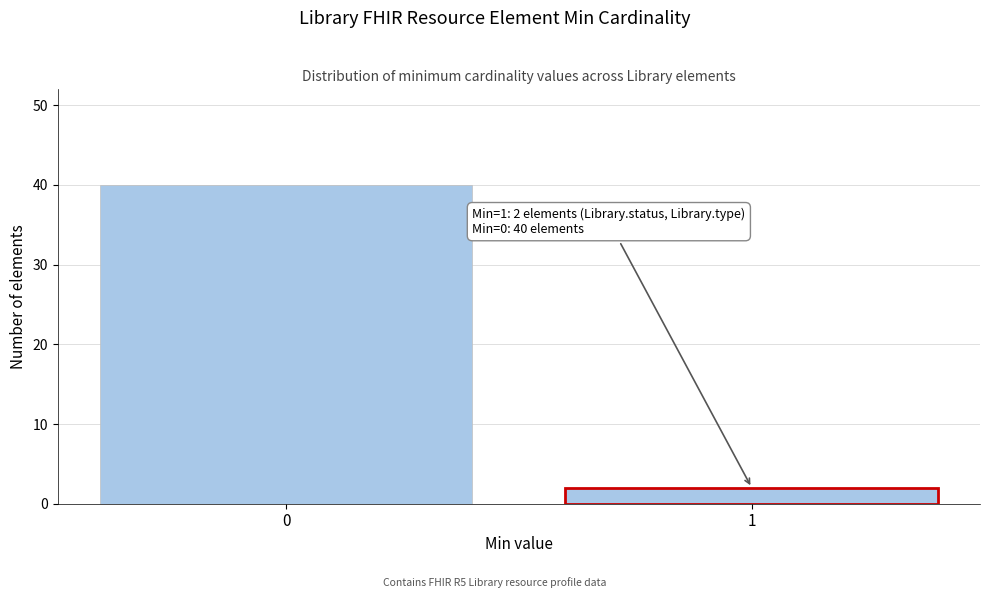

Reading right to left, transcribe all the data shown in this chart.

1=2	0=40